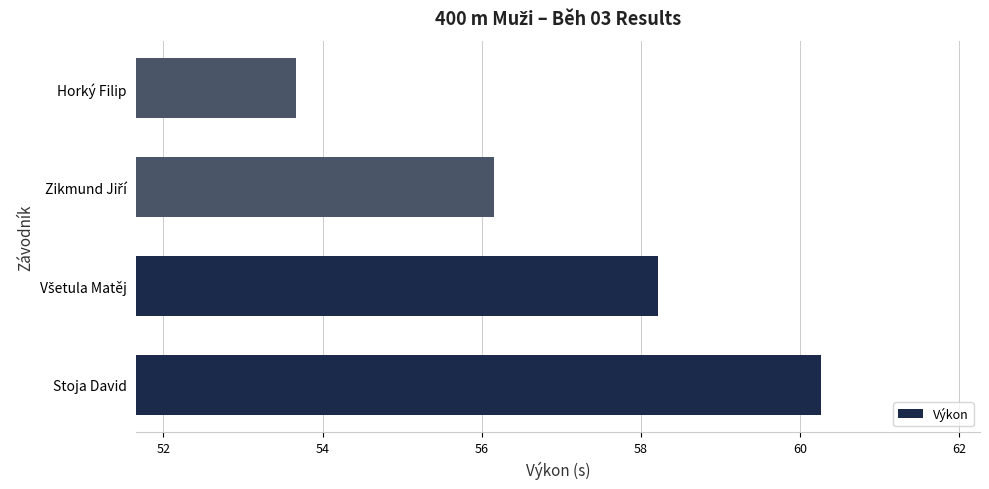

Which has a higher value, Stoja David or Horký Filip?

Stoja David